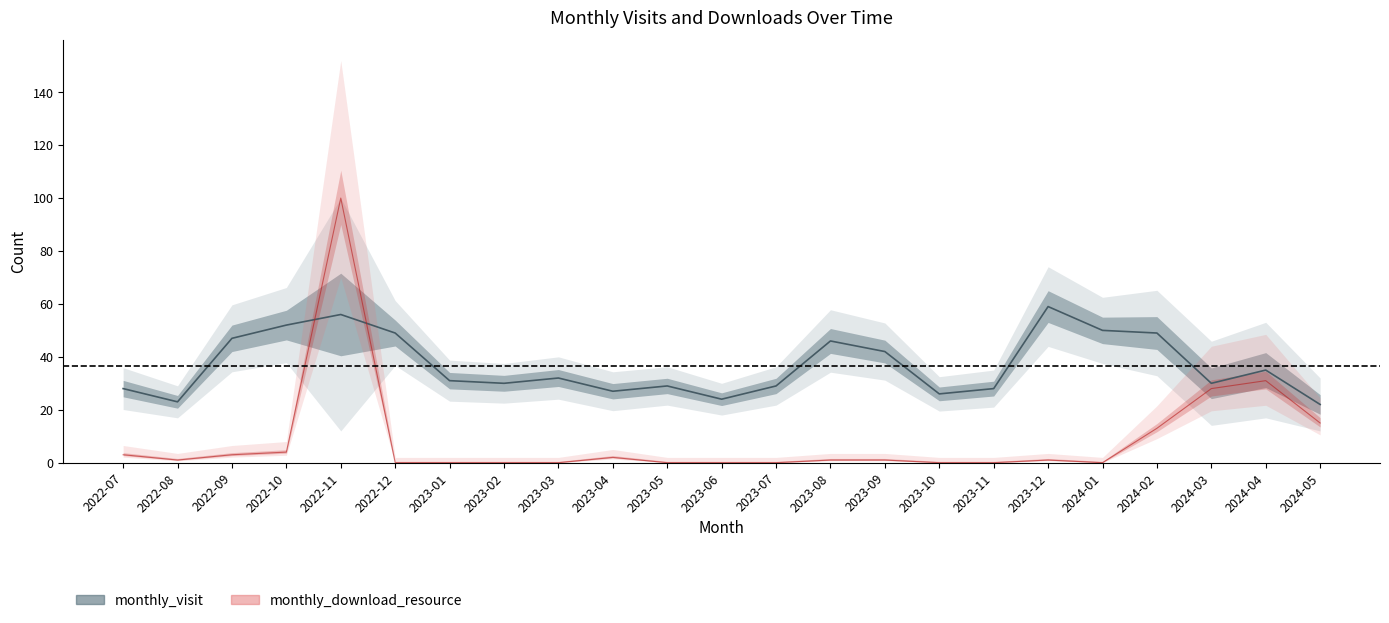

What is the difference between the highest and lowest values at 2023-08?

45